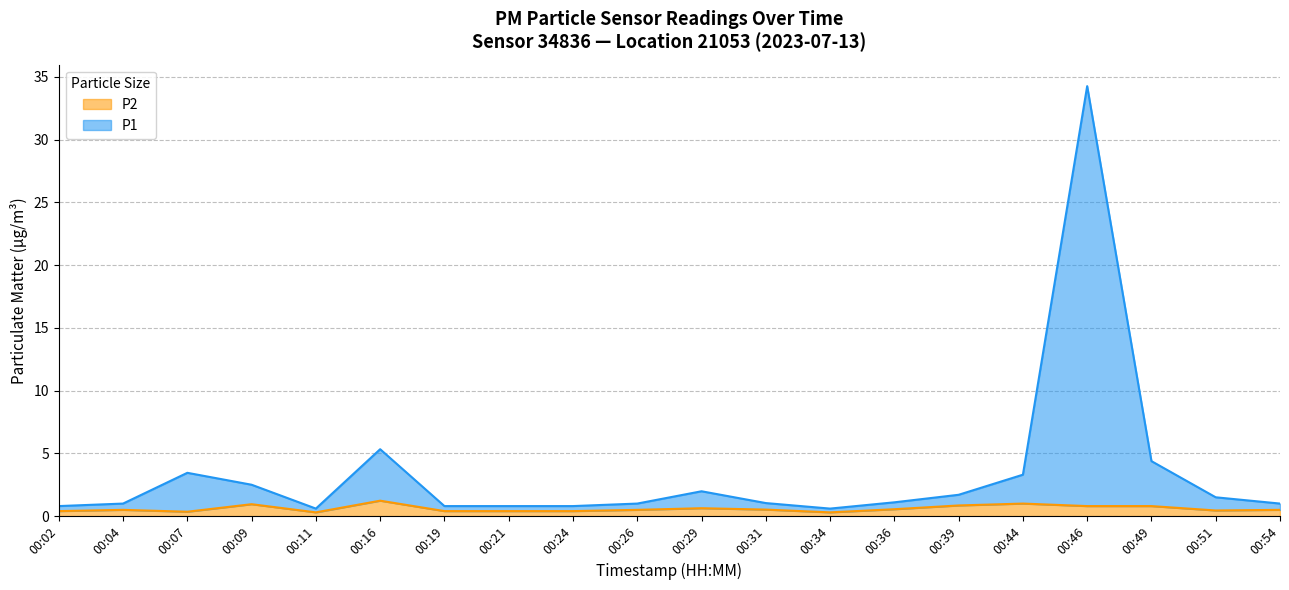

What value does the P2 series have at 00:49?

0.8